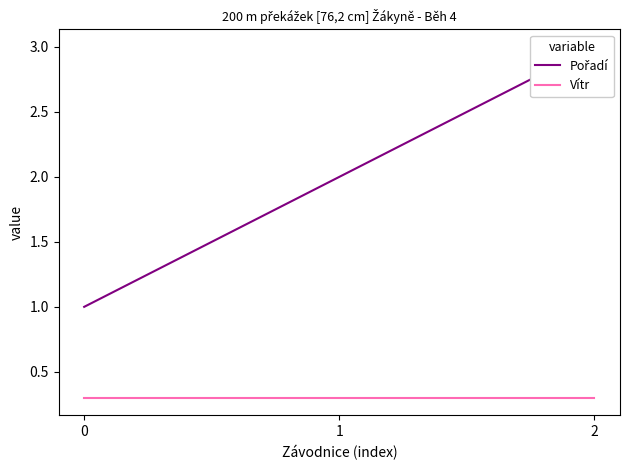

Which series changed the most between 1 and 2?

Pořadí